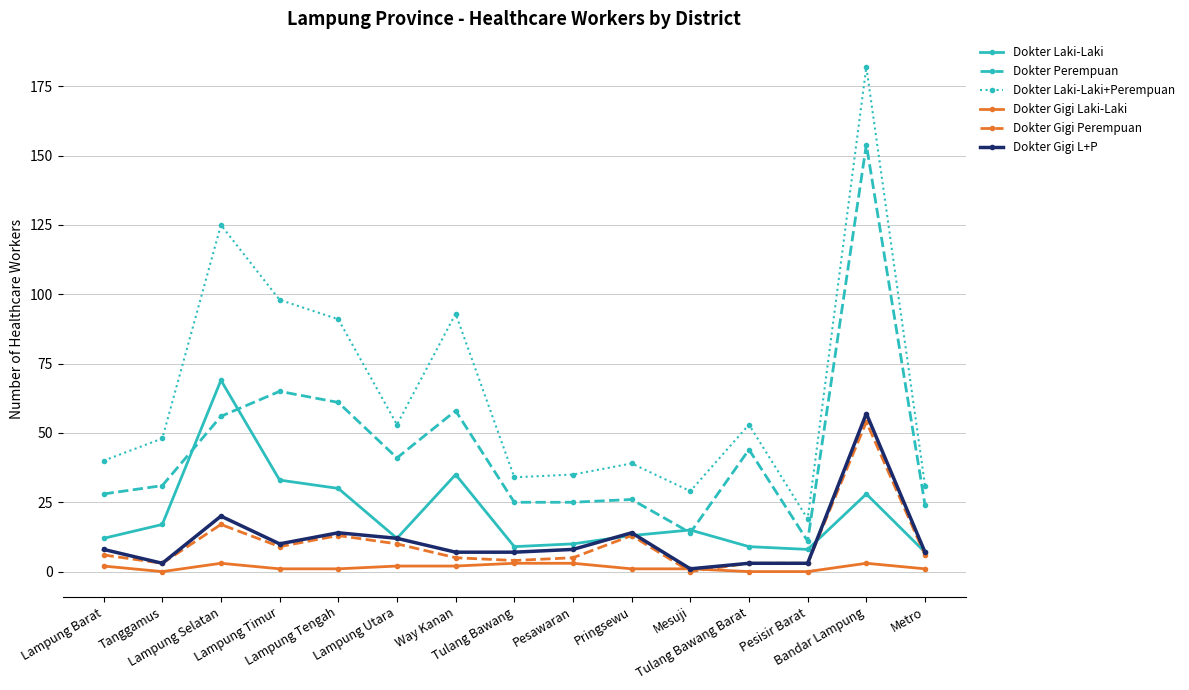

Reading left to right, transcribe all the data shown in this chart.

Dokter Laki-Laki: 12	17	69	33	30	12	35	9	10	13	15	9	8	28	7
Dokter Perempuan: 28	31	56	65	61	41	58	25	25	26	14	44	11	154	24
Dokter Laki-Laki+Perempuan: 40	48	125	98	91	53	93	34	35	39	29	53	19	182	31
Dokter Gigi Laki-Laki: 2	0	3	1	1	2	2	3	3	1	1	0	0	3	1
Dokter Gigi Perempuan: 6	3	17	9	13	10	5	4	5	13	0	3	3	54	6
Dokter Gigi L+P: 8	3	20	10	14	12	7	7	8	14	1	3	3	57	7